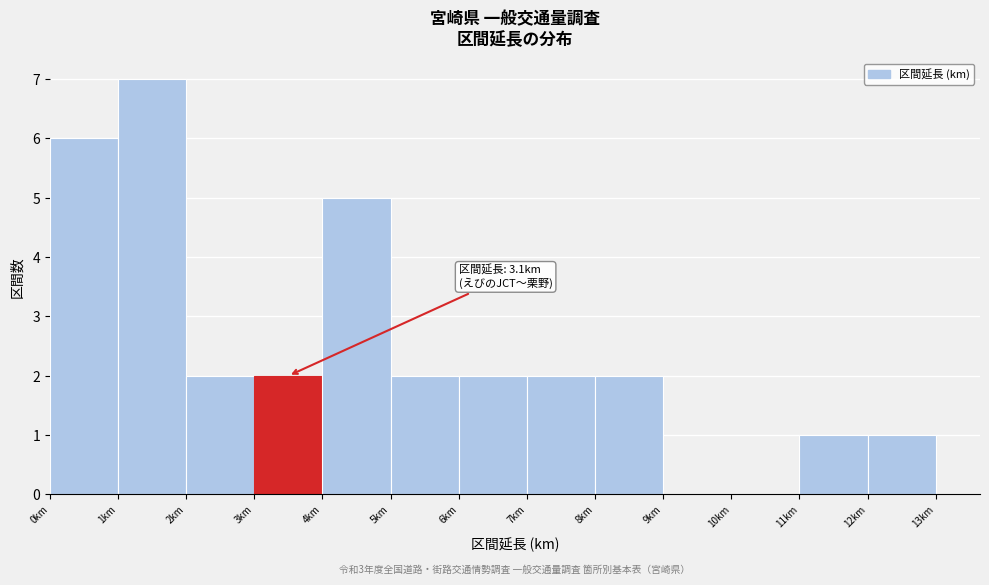

Over which range of the x-axis is the bar tallest?

1 to 2